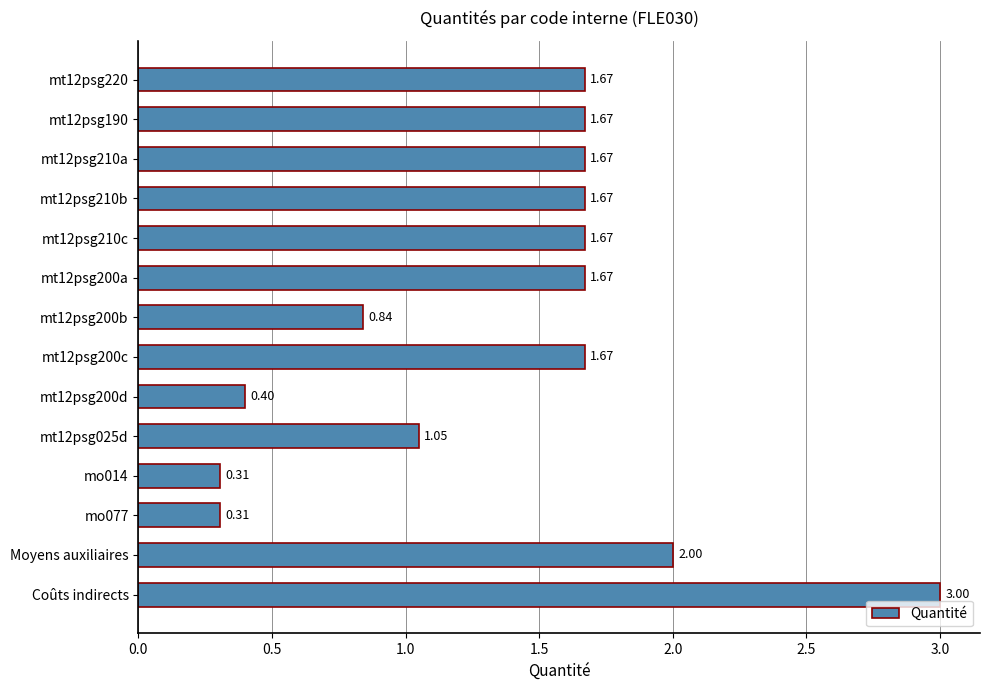

Are the bars grouped side by side (vs. stacked)?

No